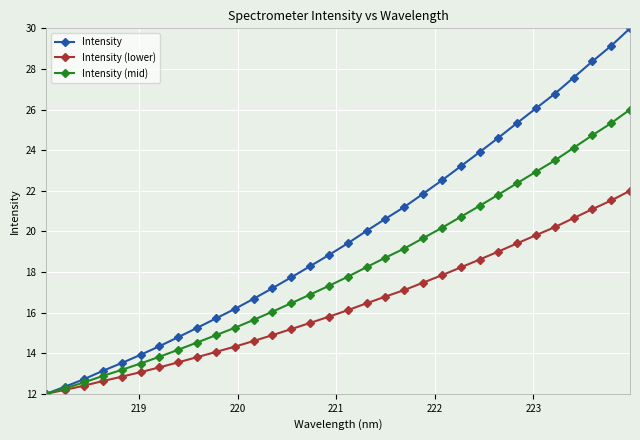

What is the sum of all Intensity (lower) values?

522.5